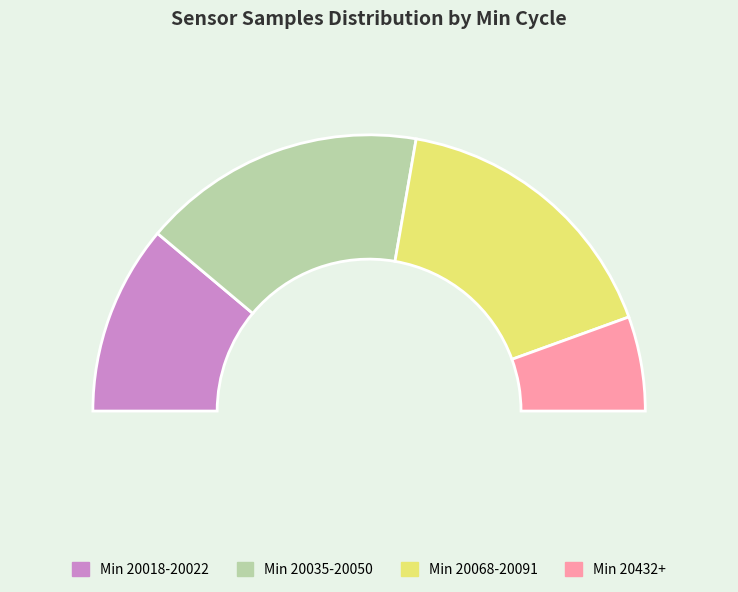

Is it true that 28-20432 is 4% of the pie?

False